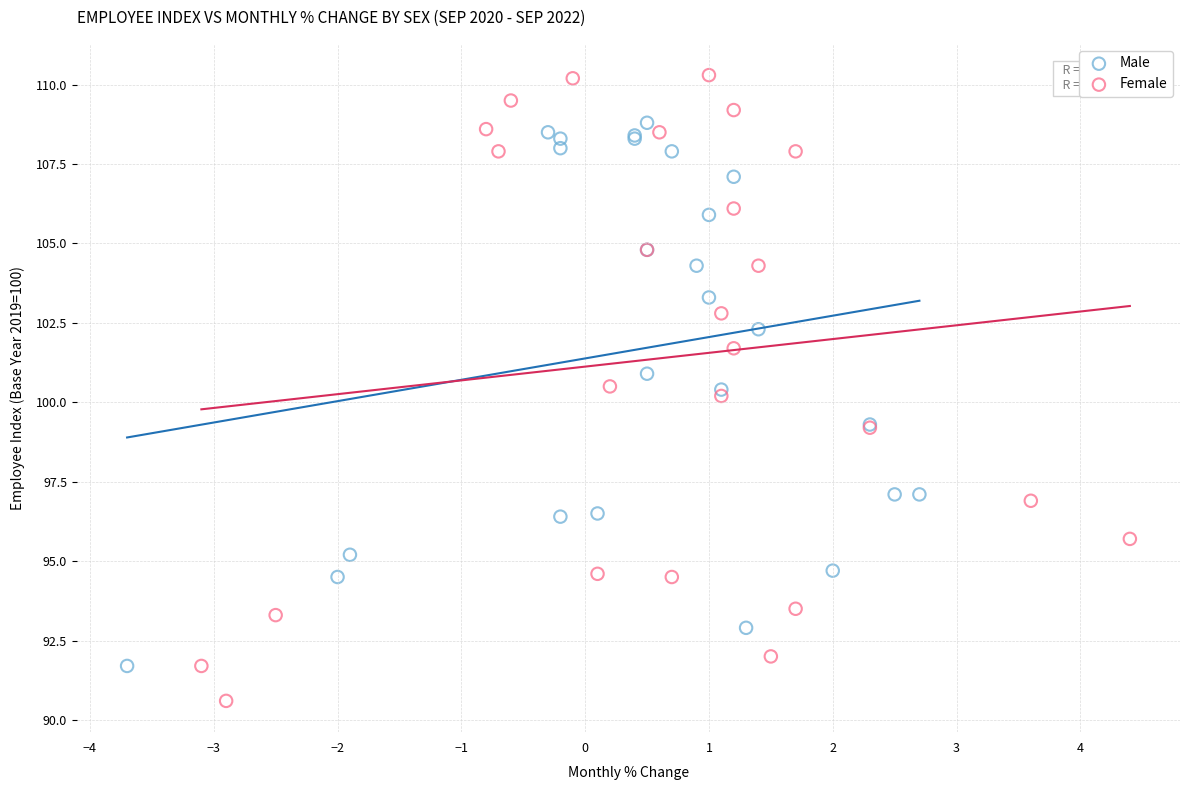

Which series reaches the maximum Y coordinate?

Female